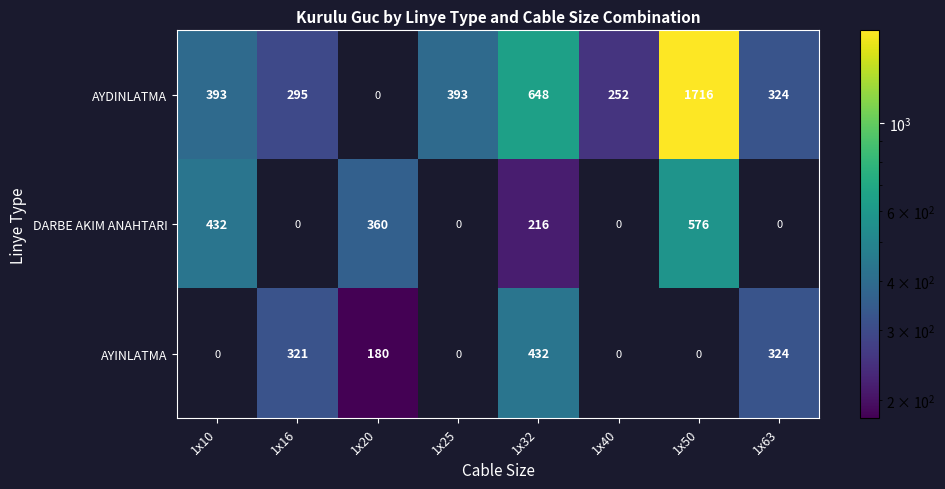

What is the greatest value displayed?

1716